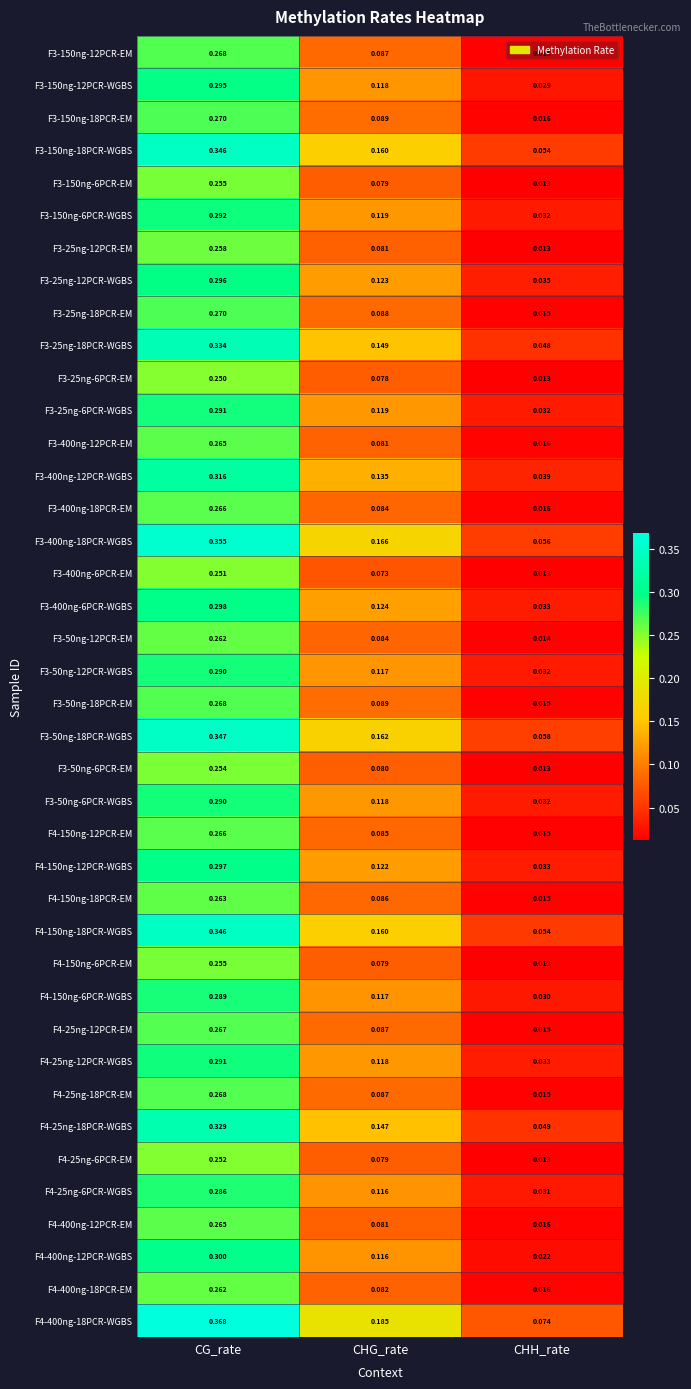

At which category is the sum across all series the highest?

CG_rate